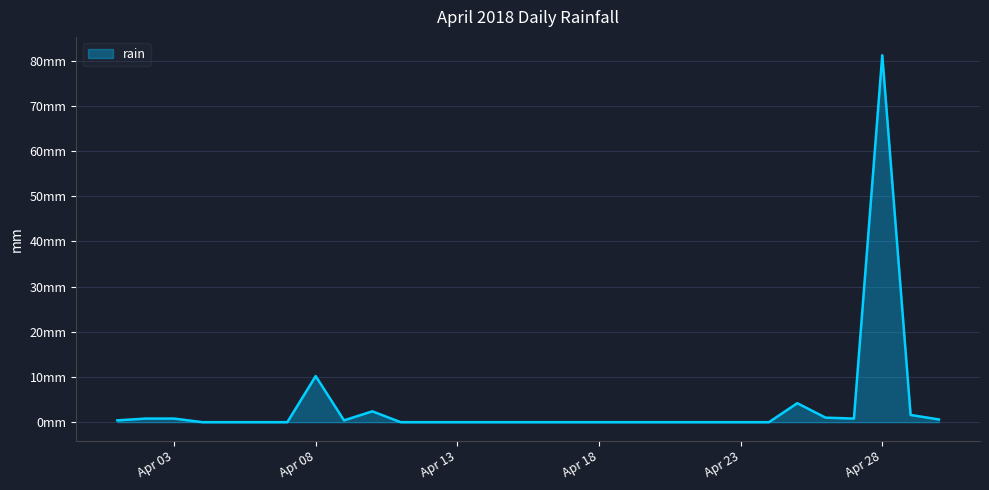

Does the chart display data point markers on the line(s)?

No